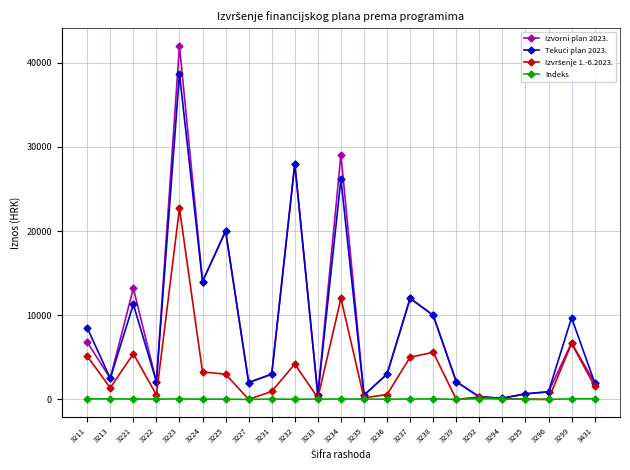

Which series has the widest spread of values?

Izvorni plan 2023.